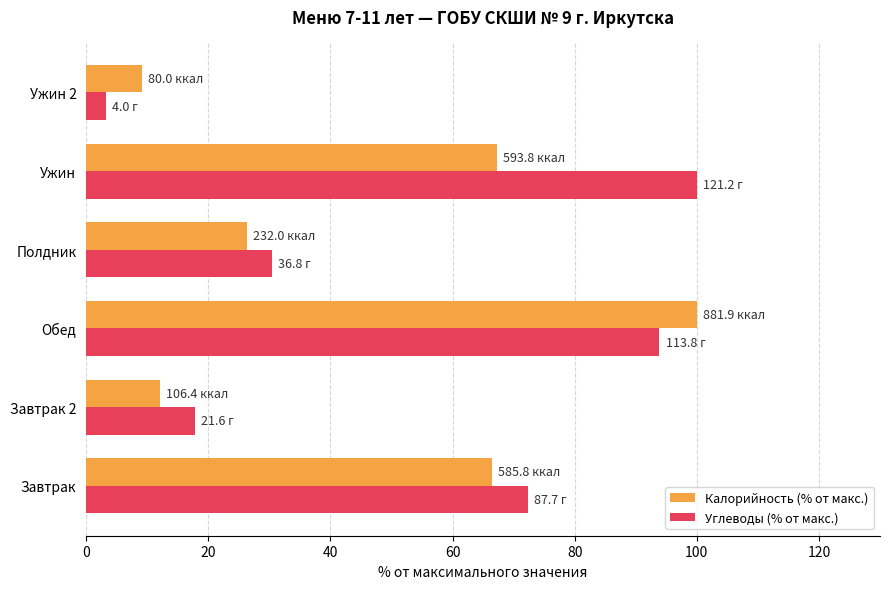

Rank the series by their average value, from lowest to highest.

Калорийность (% от макс.), Углеводы (% от макс.)